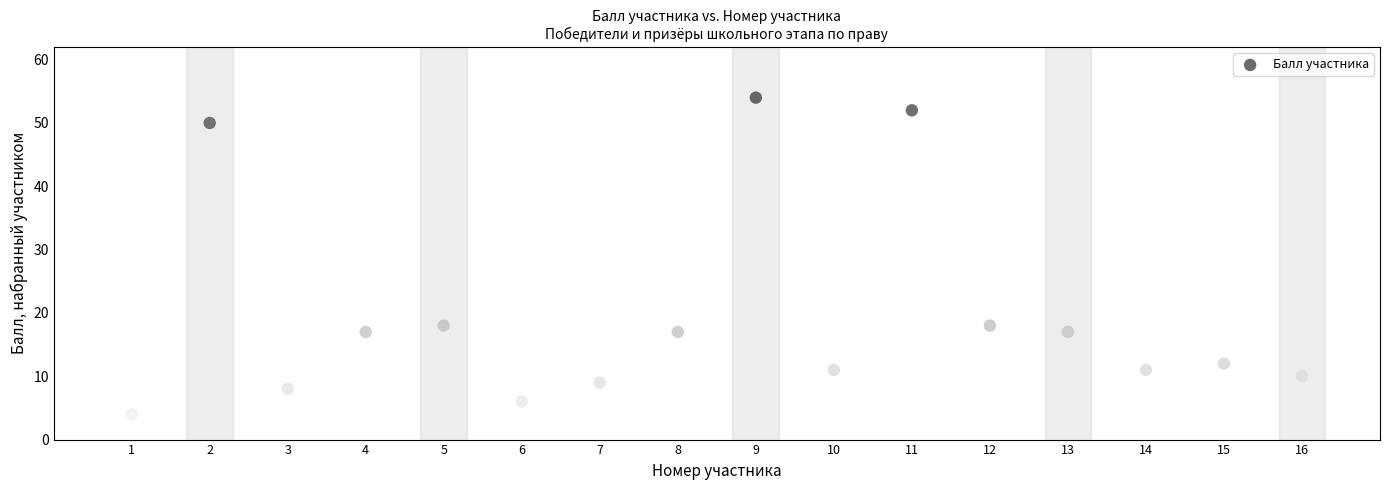

What is the range of X values (max minus min)?

15